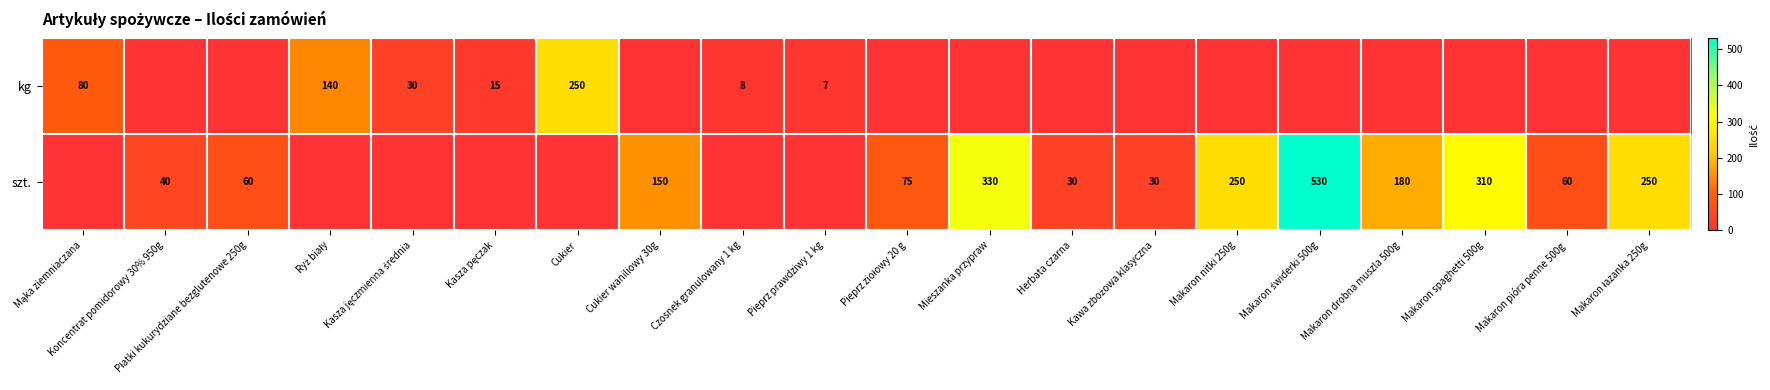

The kg series shows 9 at Pieprz prawdziwy 1 kg. True or false?

False